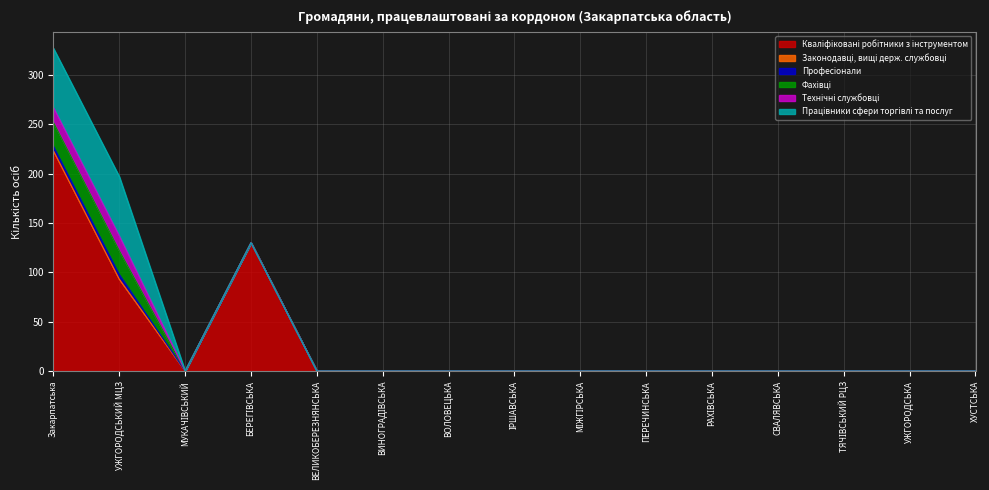

Reading right to left, what are all the values shown in this chart?

Кваліфіковані робітники з інструментом: 0	0	0	0	0	0	0	0	0	0	0	130	0	93	223
Законодавці, вищі держ. службовці: 0	0	0	0	0	0	0	0	0	0	0	0	0	0	0
Професіонали: 0	0	0	0	0	0	0	0	0	0	0	0	0	5	5
Фахівці: 0	0	0	0	0	0	0	0	0	0	0	0	0	24	24
Технічні службовці: 0	0	0	0	0	0	0	0	0	0	0	0	0	15	15
Працівники сфери торгівлі та послуг: 0	0	0	0	0	0	0	0	0	0	0	0	0	60	60